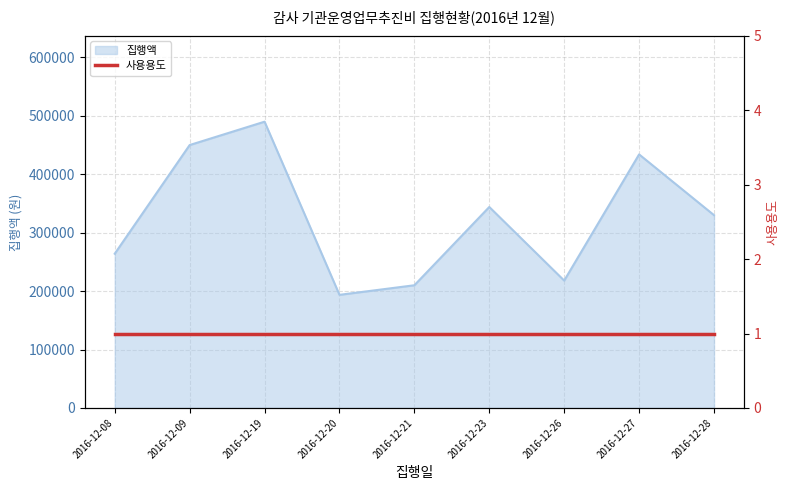

List the labels in order of value, smallest first.

2016-12-20, 2016-12-21, 2016-12-26, 2016-12-08, 2016-12-28, 2016-12-23, 2016-12-27, 2016-12-09, 2016-12-19